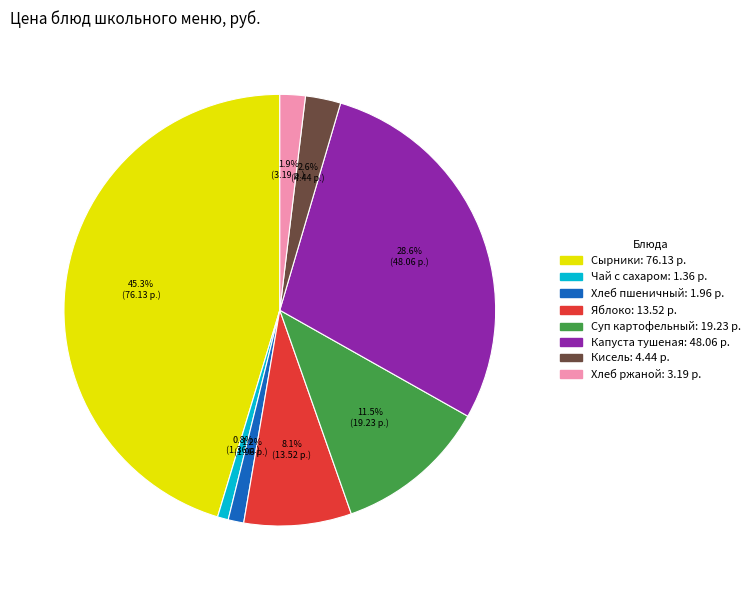

Does any single category account for the majority?

No